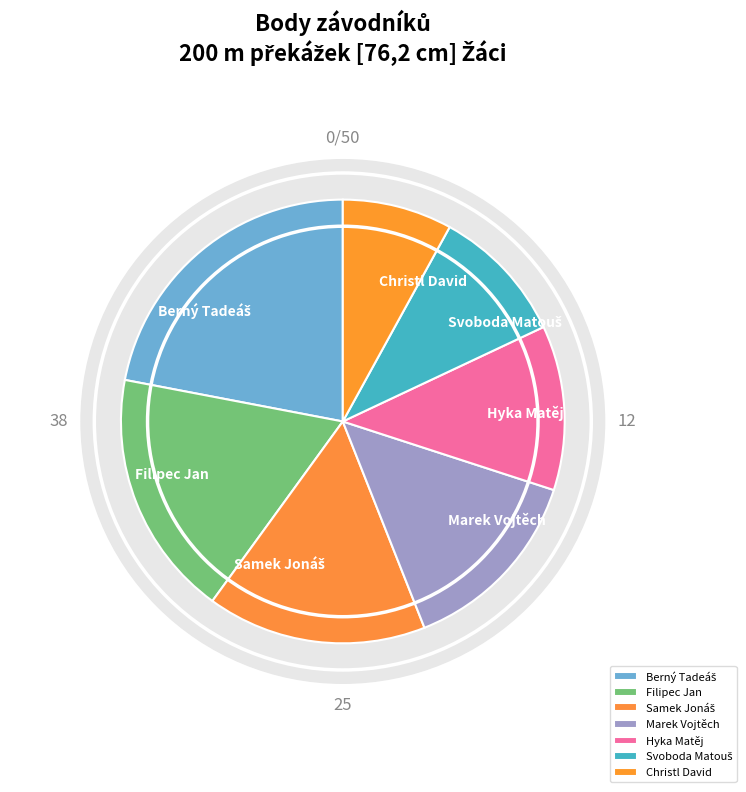

What is the smallest slice in the pie chart?

Christl David